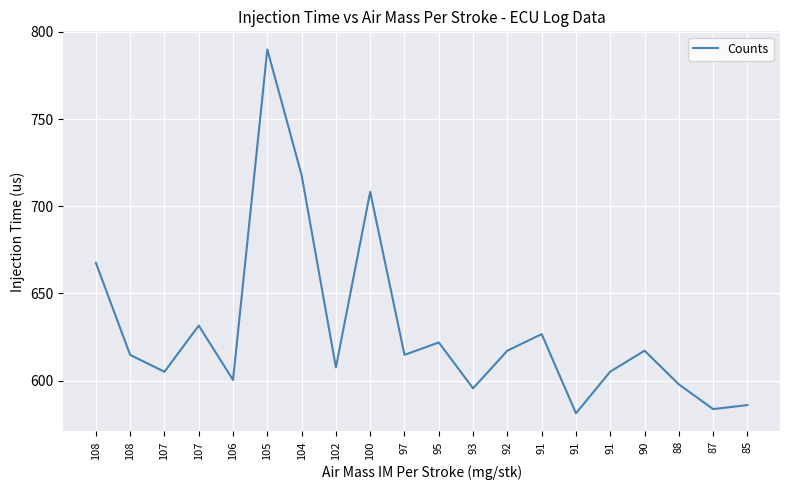

Where is the data nearest to the value 685?

108